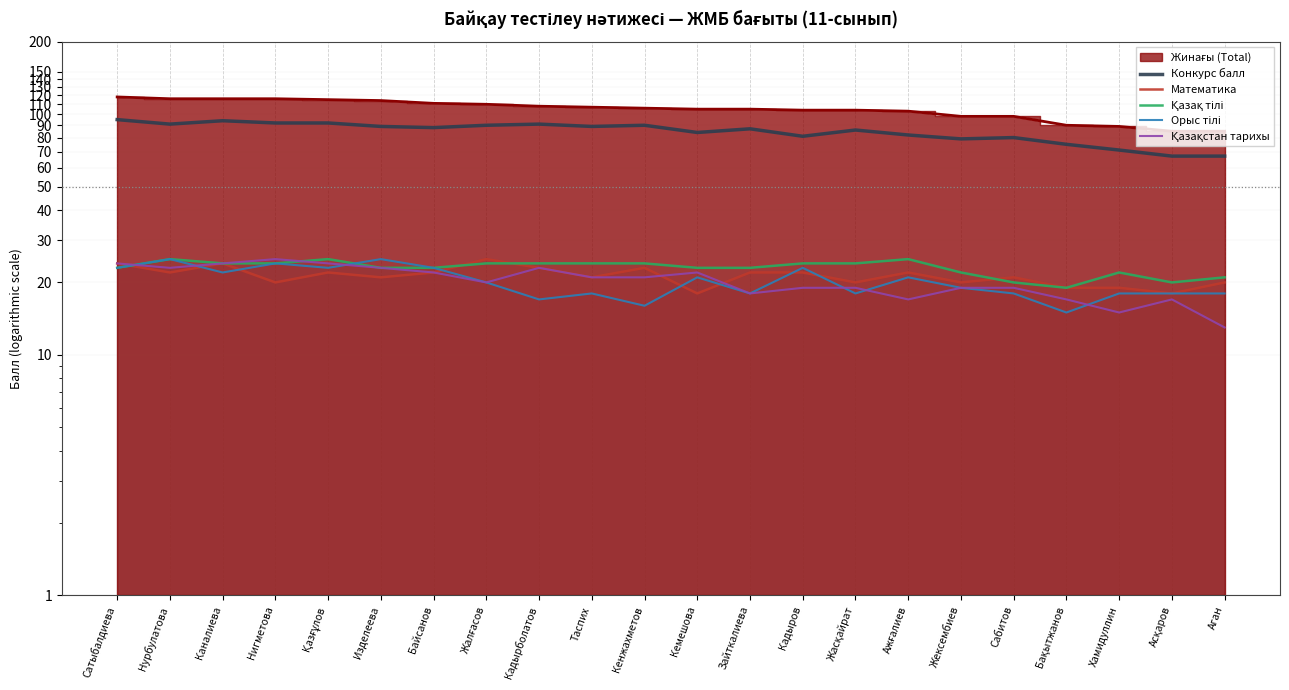

What position from the right is Каналиева?

20